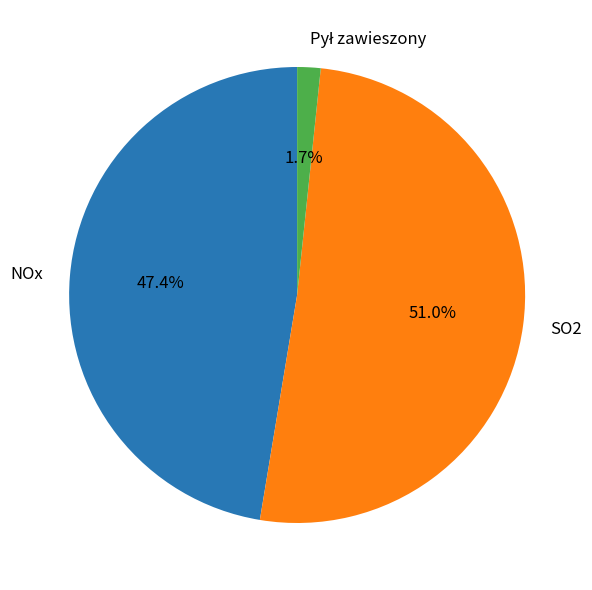

Is there any slice that represents more than half of the pie?

Yes